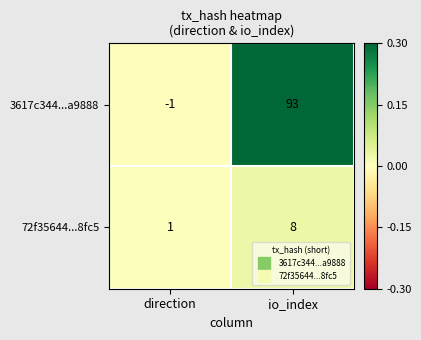

Which series changed the most between direction and io_index?

3617c344...a9888